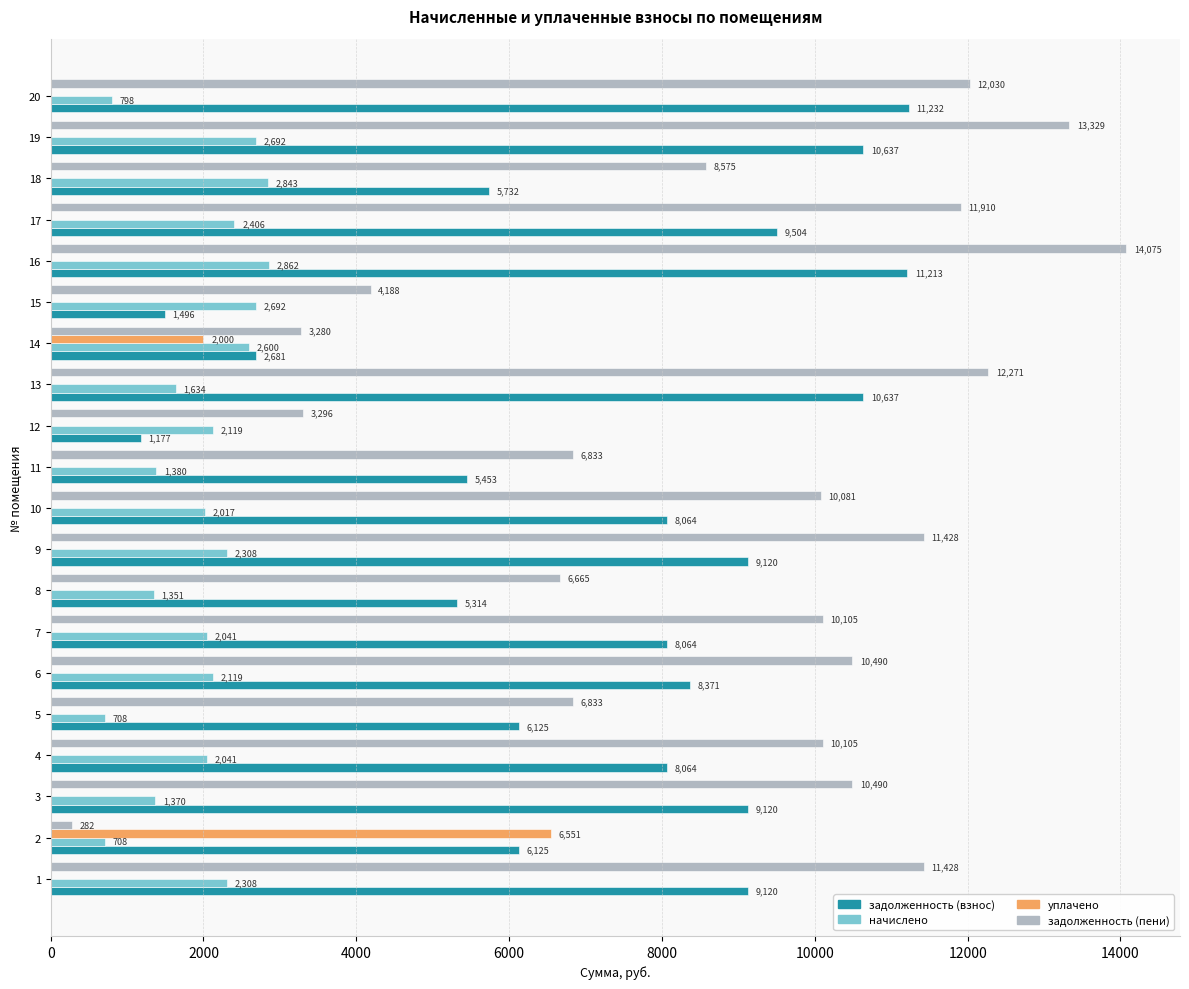

The задолженность (взнос) series shows 6124.8 at 5. True or false?

True